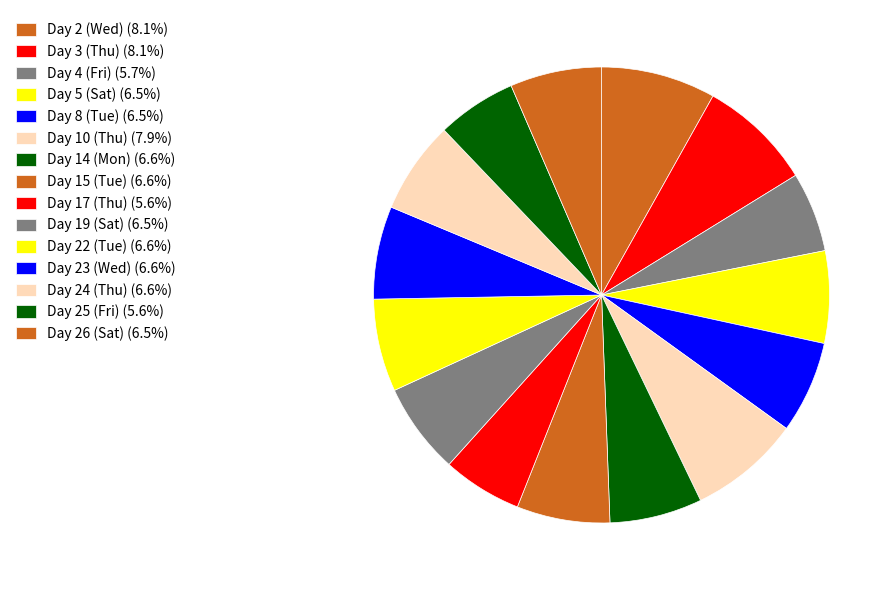

How many segments does this pie chart have?

15